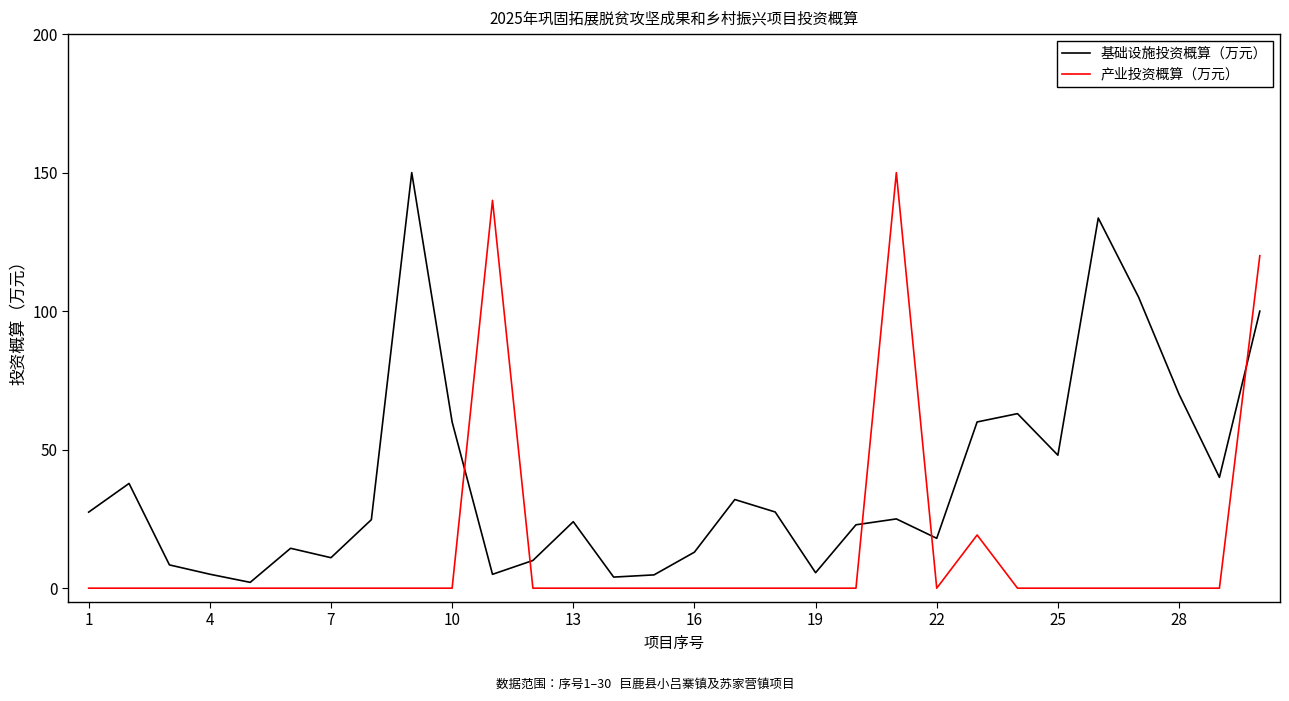

What is the greatest value displayed?

150.0